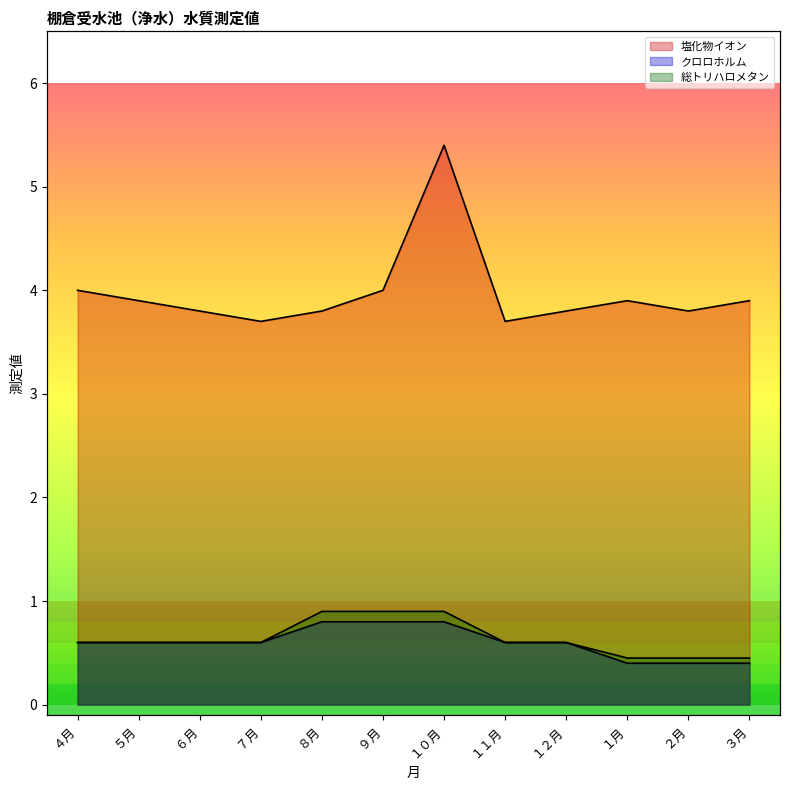

Reading right to left, what are all the values shown in this chart?

塩化物イオン: ３月=3.9	２月=3.8	１月=3.9	１２月=3.8	１１月=3.7	１０月=5.4	９月=4.0	８月=3.8	７月=3.7	６月=3.8	５月=3.9	４月=4.0
クロロホルム: ３月=0.4	２月=0.4	１月=0.4	１２月=0.6	１１月=0.6	１０月=0.8	９月=0.8	８月=0.8	７月=0.6	６月=0.6	５月=0.6	４月=0.6
総トリハロメタン: ３月=0.5	２月=0.5	１月=0.5	１２月=0.6	１１月=0.6	１０月=0.9	９月=0.9	８月=0.9	７月=0.6	６月=0.6	５月=0.6	４月=0.6